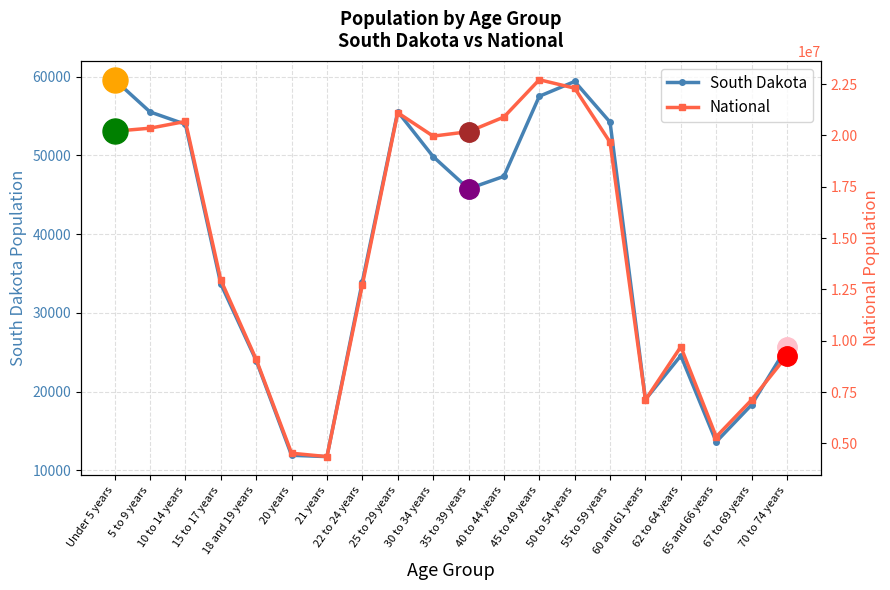

Which series has the largest total across all categories?

National